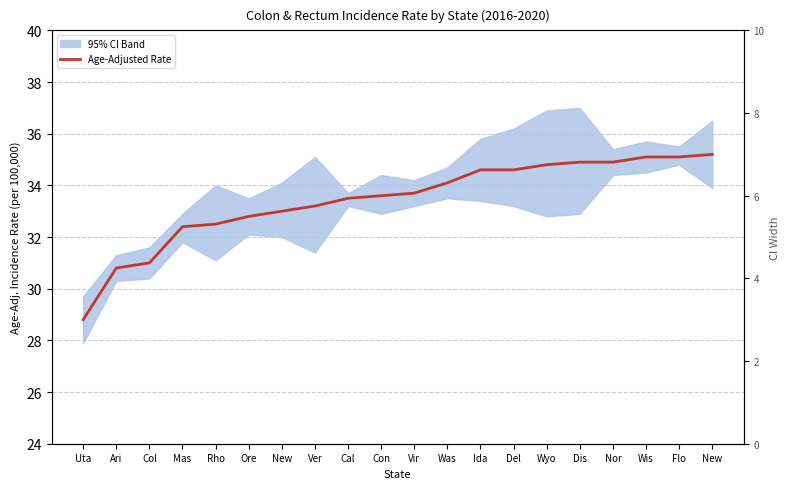

Rank the categories by value from highest to lowest.

New, Wis, Flo, Dis, Nor, Wyo, Ida, Del, Was, Vir, Con, Cal, Ver, New, Ore, Rho, Mas, Col, Ari, Uta